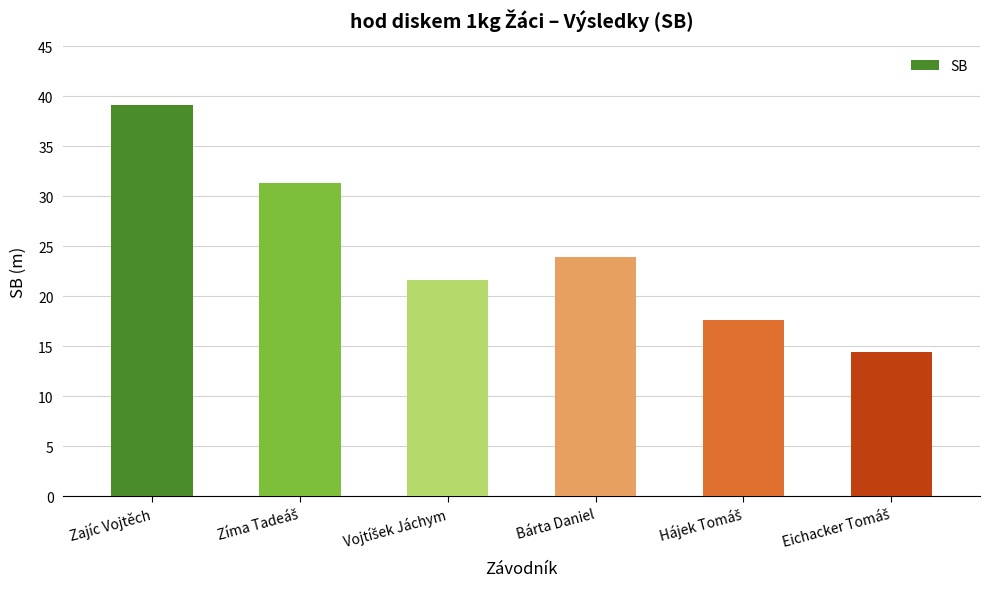

What is the label of the 6th bar from the right?

Zajíc Vojtěch